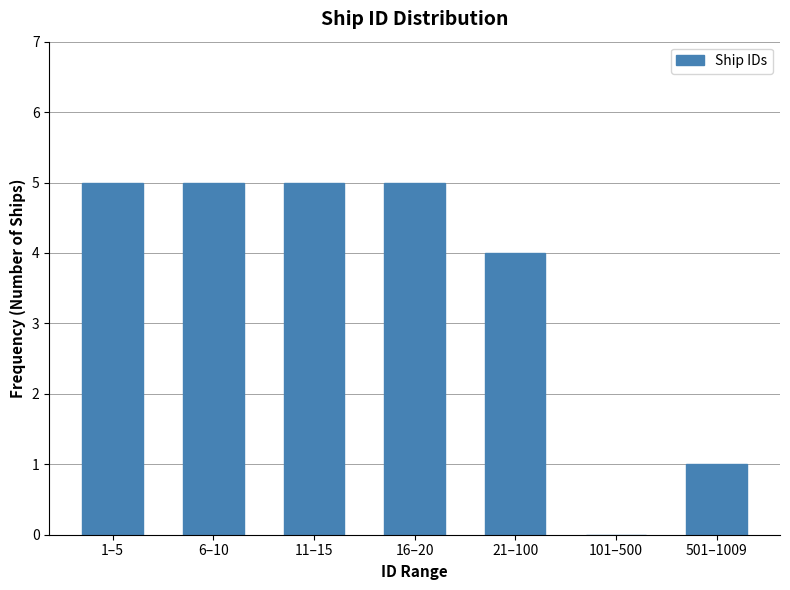

Reading left to right, what are all the values shown in this chart?

1–5=5	6–10=5	11–15=5	16–20=5	21–100=4	101–500=0	501–1009=1